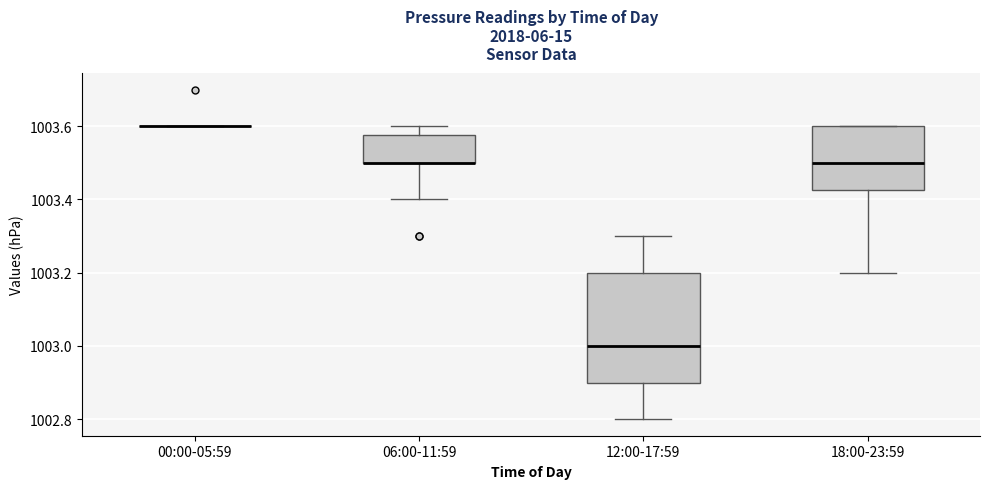

Reading left to right, read every box against the y-axis: the position of its median line, the range the box covers, and the ends of its whiskers. The values are not printed on the chart, so give them approximately, as read against the axis.

00:00-05:59: box collapsed to a line at 1003.60, whiskers 1003.60 to 1003.60
06:00-11:59: median 1003.50 (drawn on the box's lower edge), box 1003.50 to 1003.58, whiskers 1003.40 to 1003.60
12:00-17:59: median 1003.00, box 1002.90 to 1003.20, whiskers 1002.80 to 1003.30
18:00-23:59: median 1003.50, box 1003.42 to 1003.60, whiskers 1003.20 to 1003.60